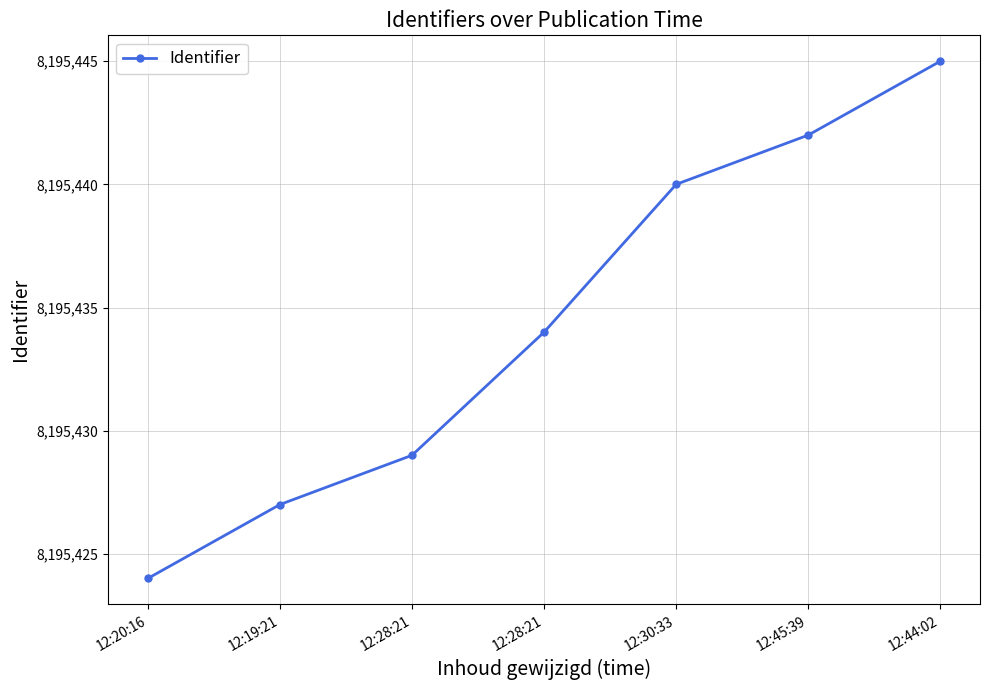

Does the chart have visible grid lines?

Yes